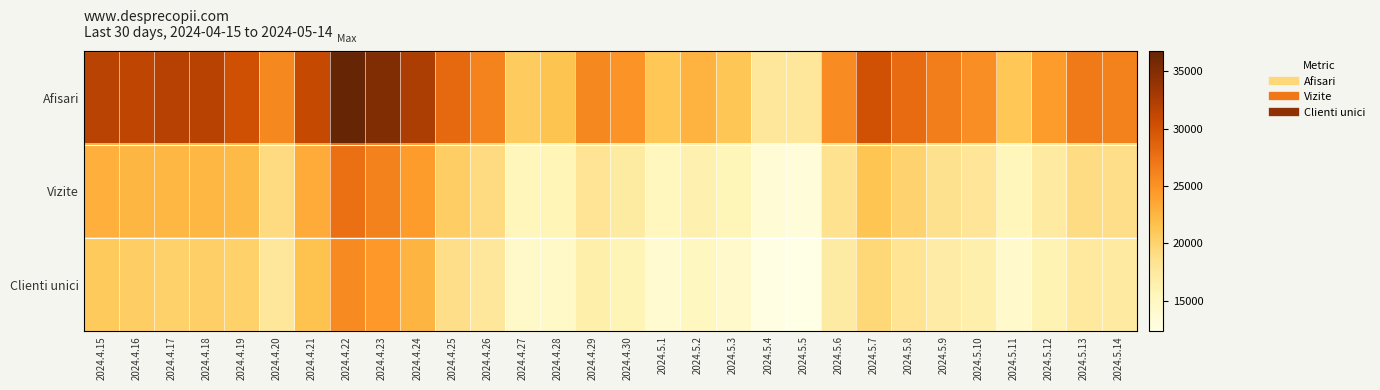

Reading left to right, transcribe all the data shown in this chart.

Afisari: 2024.4.15=31785	2024.4.16=31463	2024.4.17=31941	2024.4.18=31805	2024.4.19=30336	2024.4.20=25734	2024.4.21=30941	2024.4.22=36758	2024.4.23=35121	2024.4.24=32535	2024.4.25=28114	2024.4.26=26204	2024.4.27=20730	2024.4.28=21393	2024.4.29=25693	2024.4.30=25007	2024.5.1=21103	2024.5.2=22702	2024.5.3=21198	2024.5.4=17719	2024.5.5=17667	2024.5.6=25446	2024.5.7=30244	2024.5.8=27901	2024.5.9=26527	2024.5.10=25277	2024.5.11=21175	2024.5.12=24311	2024.5.13=26837	2024.5.14=26280
Vizite: 2024.4.15=22926	2024.4.16=22472	2024.4.17=22358	2024.4.18=22373	2024.4.19=22186	2024.4.20=19178	2024.4.21=23242	2024.4.22=27682	2024.4.23=26337	2024.4.24=24331	2024.4.25=20496	2024.4.26=19177	2024.4.27=15552	2024.4.28=15693	2024.4.29=18165	2024.4.30=17229	2024.5.1=15216	2024.5.2=16390	2024.5.3=15572	2024.5.4=13475	2024.5.5=13218	2024.5.6=18429	2024.5.7=21303	2024.5.8=19968	2024.5.9=18579	2024.5.10=17970	2024.5.11=15451	2024.5.12=17287	2024.5.13=19020	2024.5.14=18829
Clienti unici: 2024.4.15=20883	2024.4.16=20430	2024.4.17=20171	2024.4.18=20365	2024.4.19=20235	2024.4.20=17711	2024.4.21=21560	2024.4.22=25624	2024.4.23=24462	2024.4.24=22537	2024.4.25=18835	2024.4.26=17693	2024.4.27=14377	2024.4.28=14535	2024.4.29=16531	2024.4.30=15791	2024.5.1=13909	2024.5.2=15010	2024.5.3=14239	2024.5.4=12438	2024.5.5=12310	2024.5.6=17107	2024.5.7=19572	2024.5.8=18285	2024.5.9=16902	2024.5.10=16448	2024.5.11=14294	2024.5.12=15983	2024.5.13=17520	2024.5.14=17315